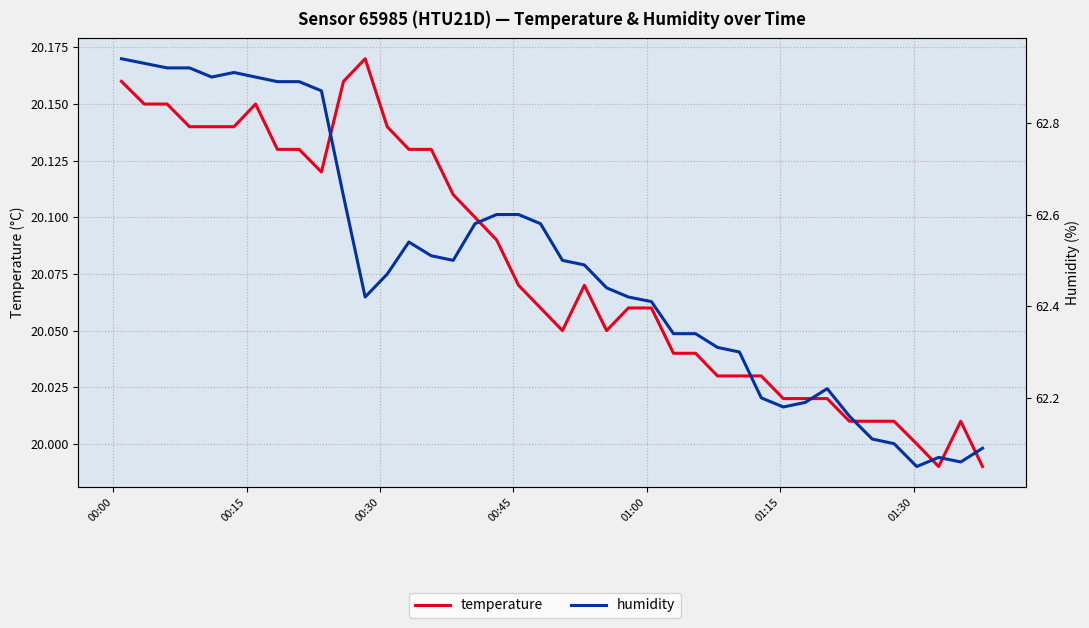

How many interior local valleys does the humidity series have?

6